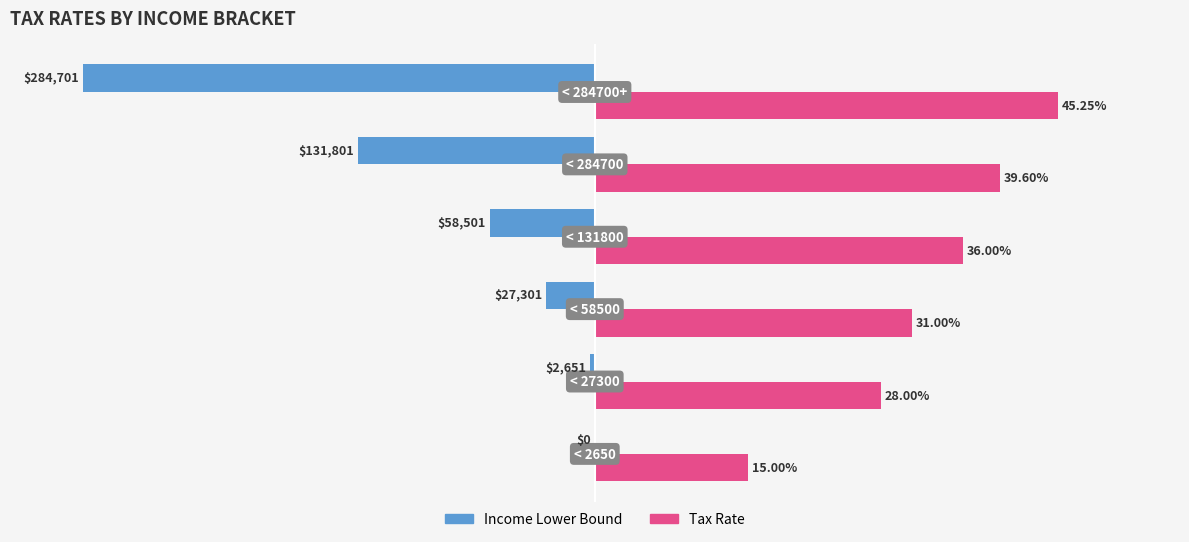

What are all the series names shown in the legend?

Income Lower Bound, Tax Rate